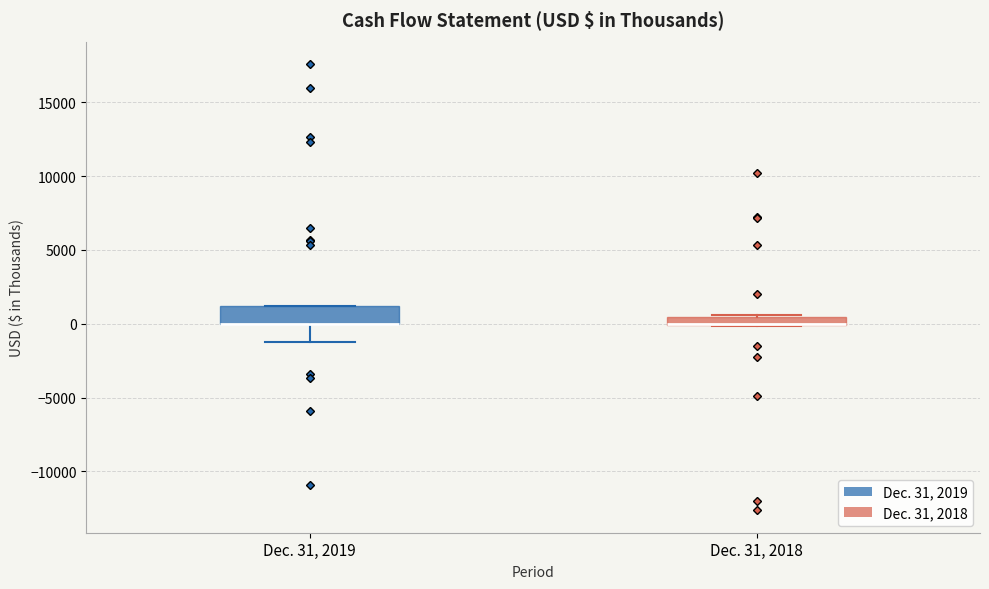

Where is the lower edge of the box for Dec. 31, 2019 on the y-axis? The values are not printed on the chart, so give them approximately, as read against the axis.

0